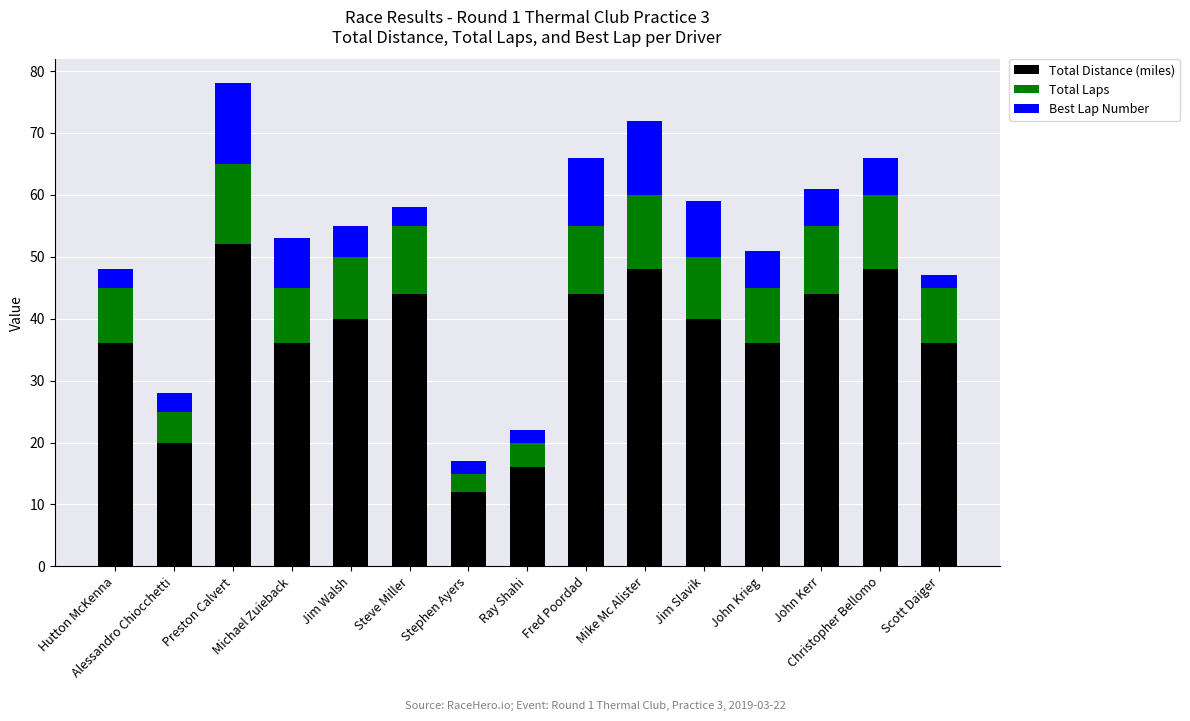

At which label does Total Distance (miles) reach its minimum?

Stephen Ayers